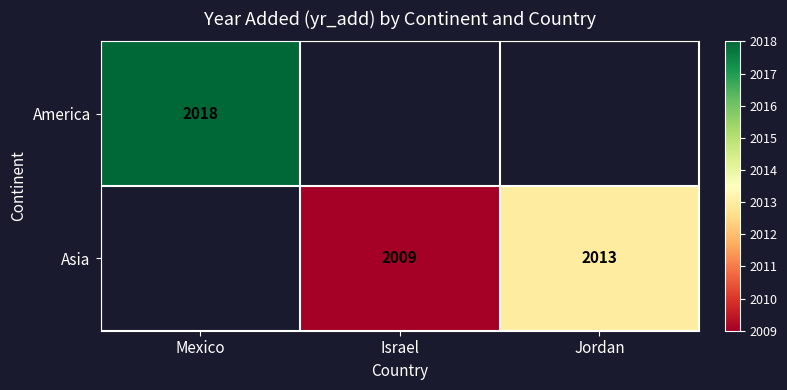

At how many categories does at least one series exceed 2013?

1